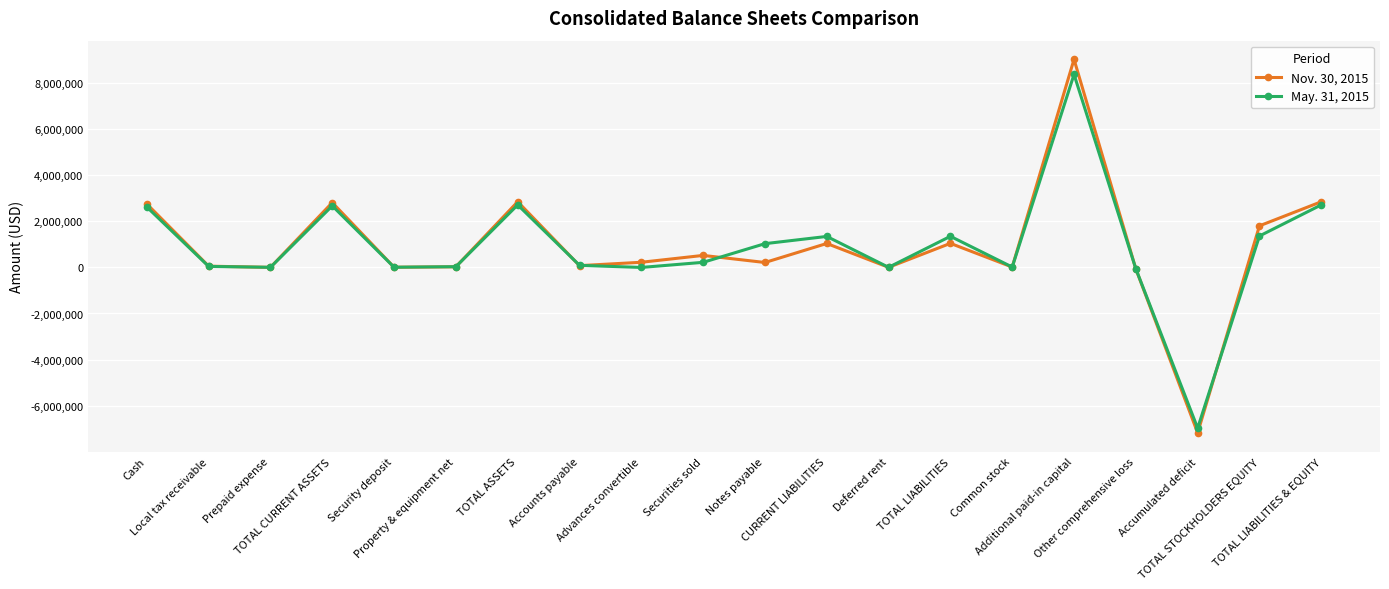

Rank the series at Notes payable from highest to lowest value.

May. 31, 2015, Nov. 30, 2015